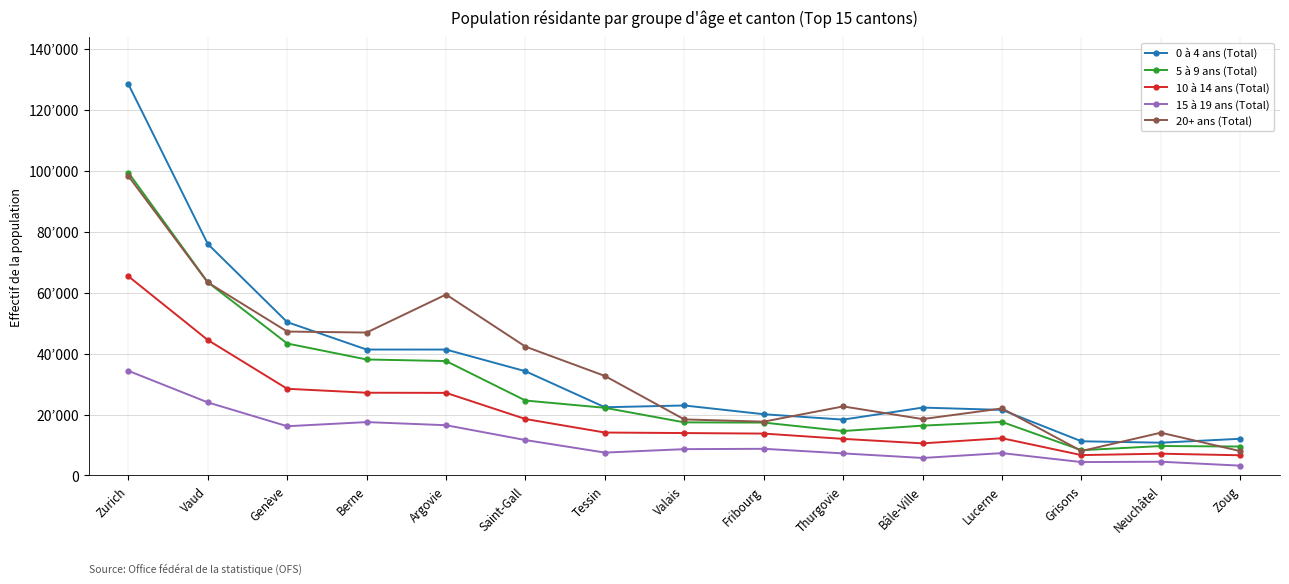

What is the maximum value for 15 à 19 ans (Total)?

34346